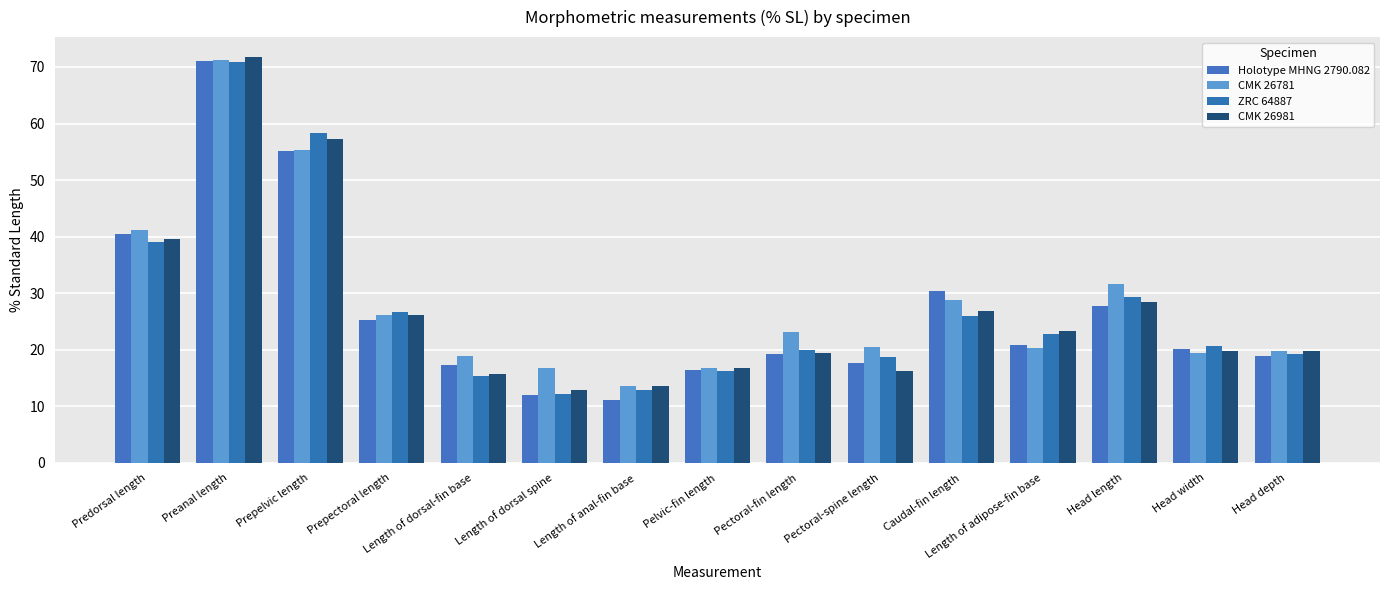

Reading left to right, list all the values displayed in this chart.

Holotype MHNG 2790.082: 40.4	71.1	55.2	25.2	17.3	11.9	11.1	16.4	19.3	17.6	30.4	20.9	27.8	20.1	18.9
CMK 26781: 41.2	71.3	55.4	26.1	18.9	16.7	13.5	16.8	23.1	20.4	28.7	20.3	31.6	19.4	19.7
ZRC 64887: 39.1	70.9	58.4	26.7	15.4	12.2	12.8	16.2	20.0	18.7	26.0	22.8	29.3	20.7	19.3
CMK 26981: 39.6	71.7	57.2	26.1	15.7	12.8	13.5	16.8	19.4	16.2	26.9	23.3	28.5	19.7	19.8